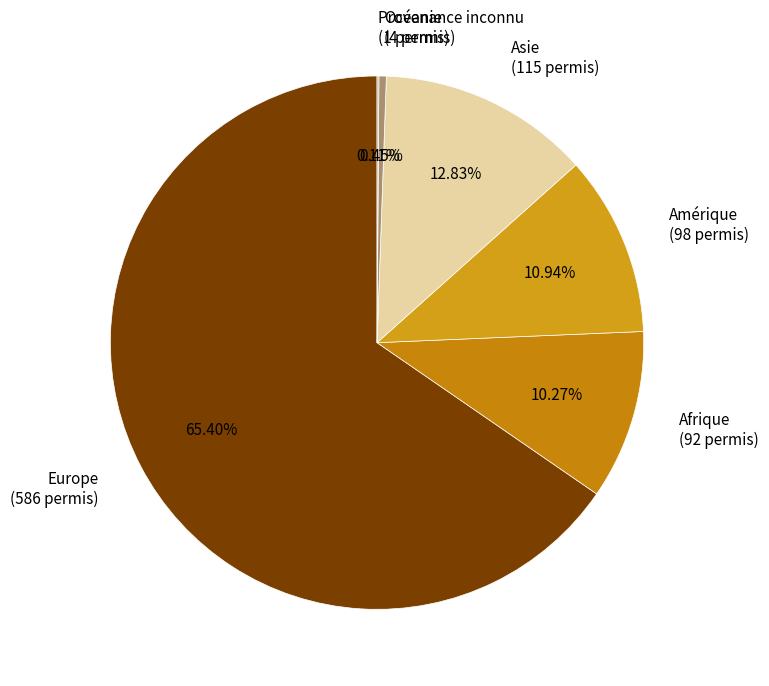

Combined, what portion of the pie is Afrique and Amérique?

21.2%